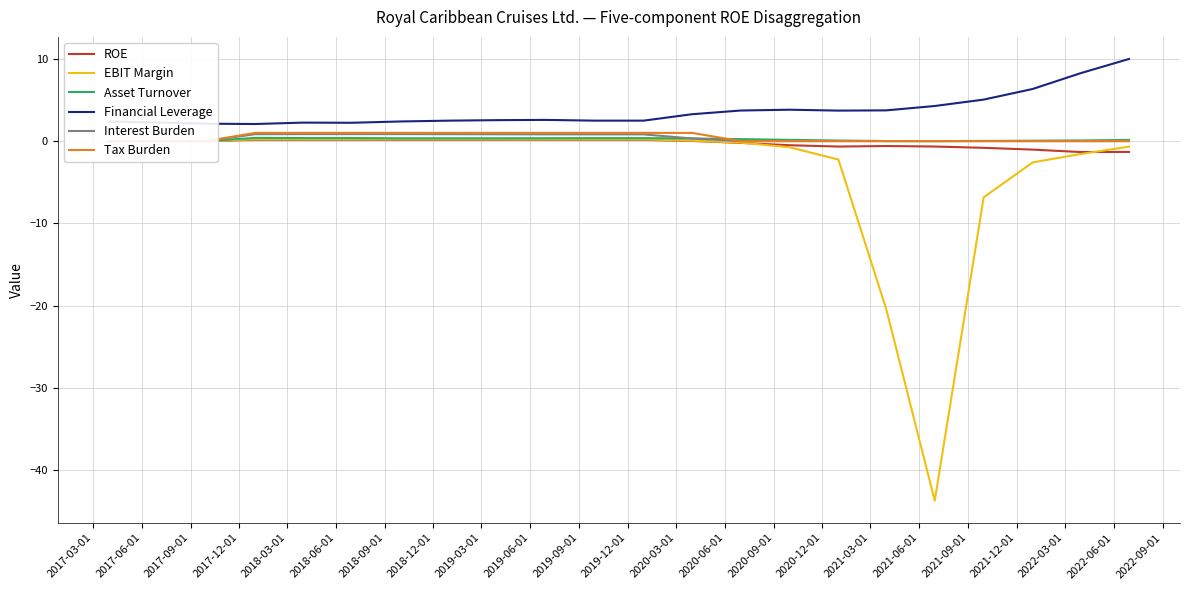

Is this an area chart (filled region under the line)?

No